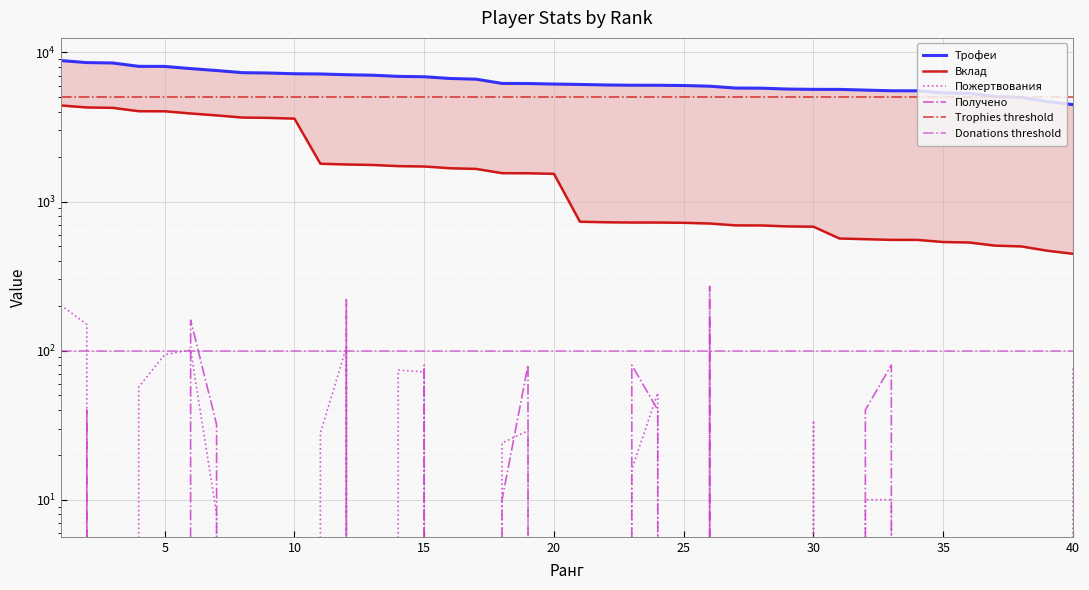

Is the value of Пожертвования at 28 greater than the value of Вклад at 32?

No